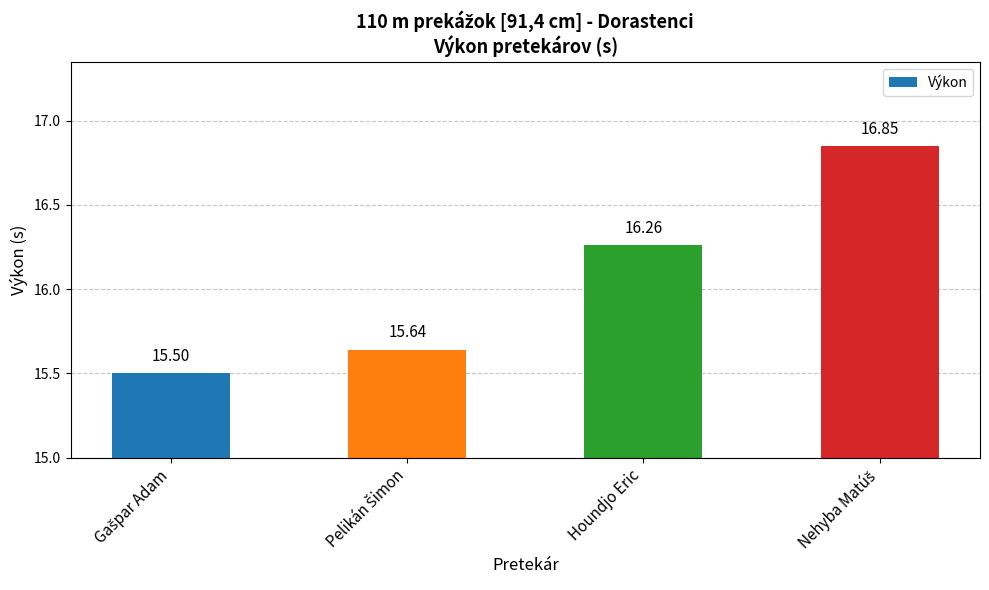

Where is the data nearest to the value 16?

Houndjo Eric